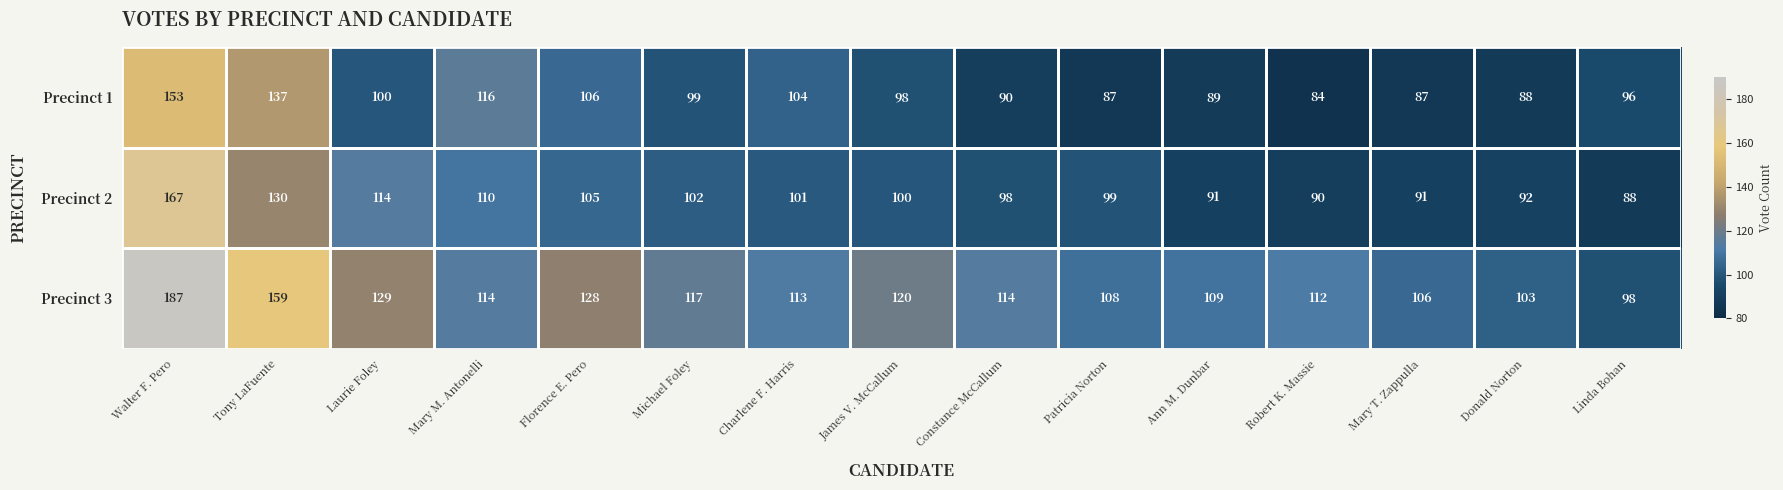

How many categories are shown in the chart?

15